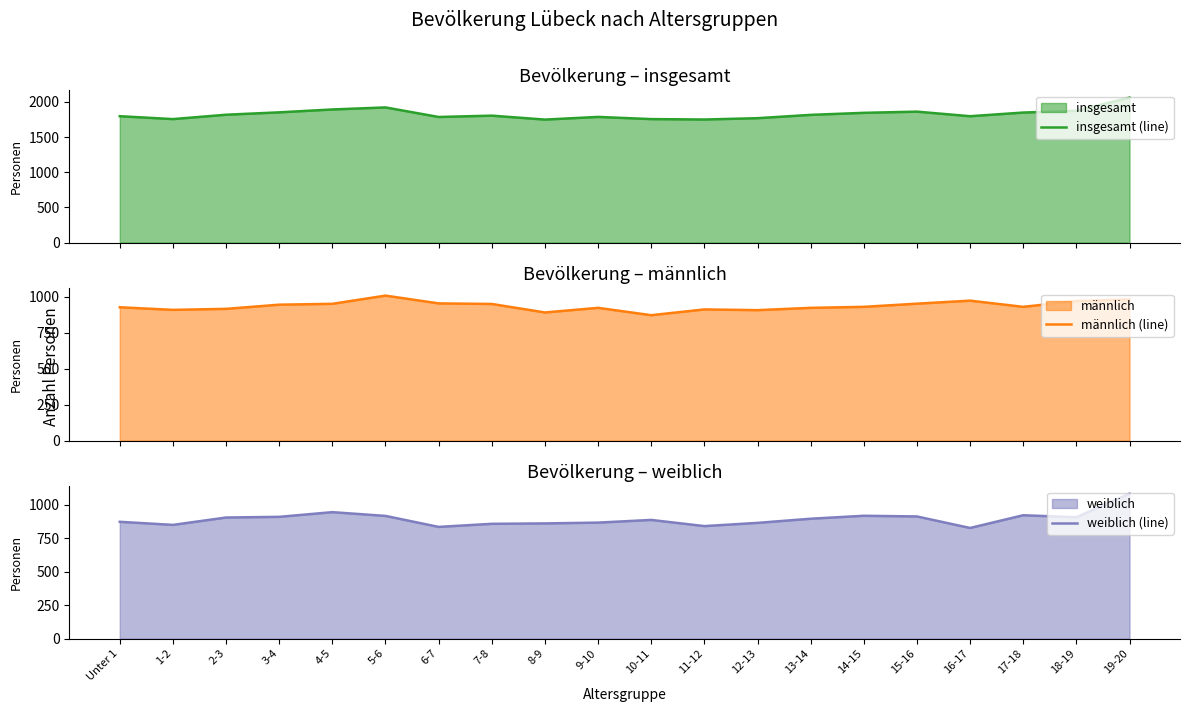

Which series has the largest range (max minus min)?

insgesamt (line)